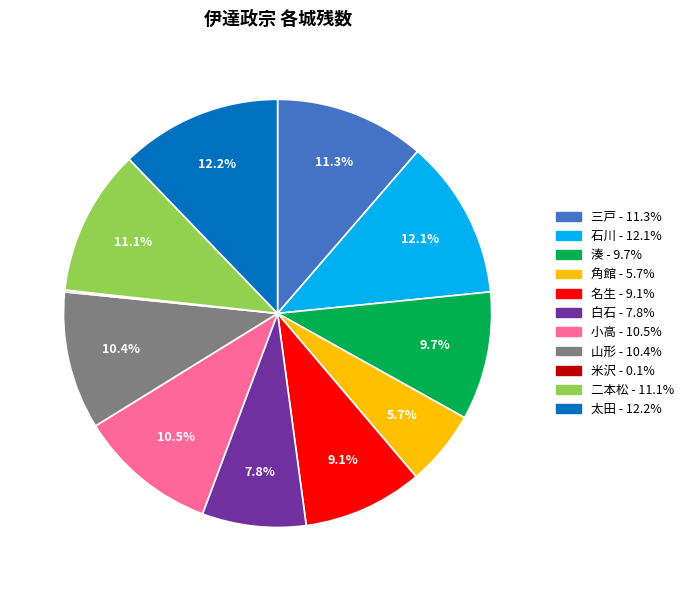

Does any single category account for the majority?

No